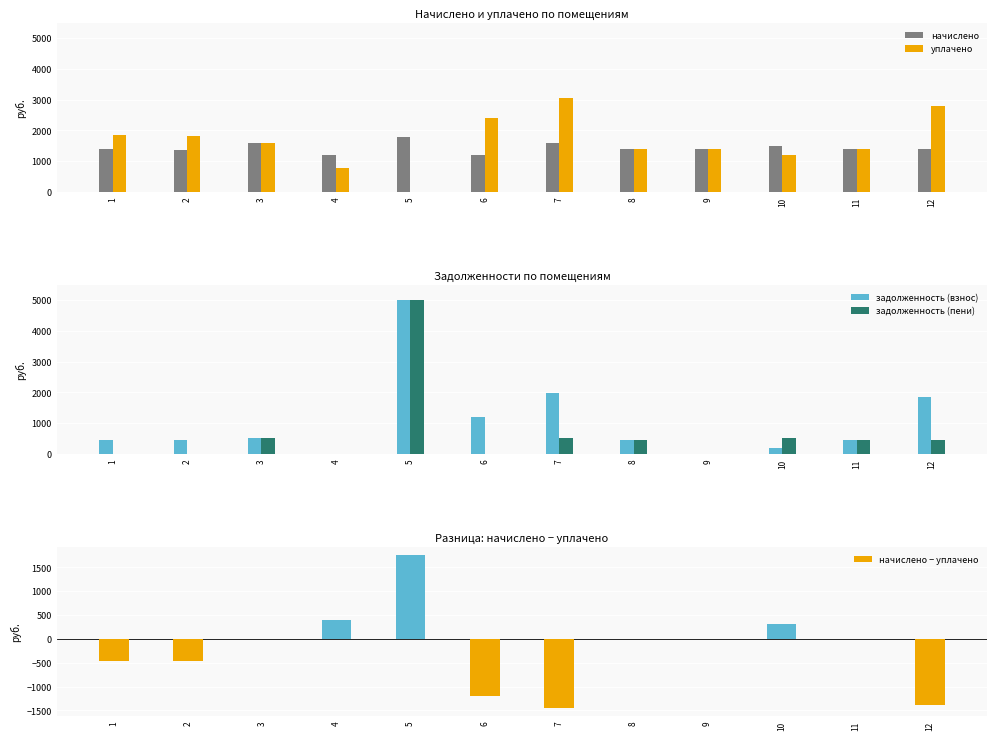

At which label does задолженность (пени) first exceed 460?

3